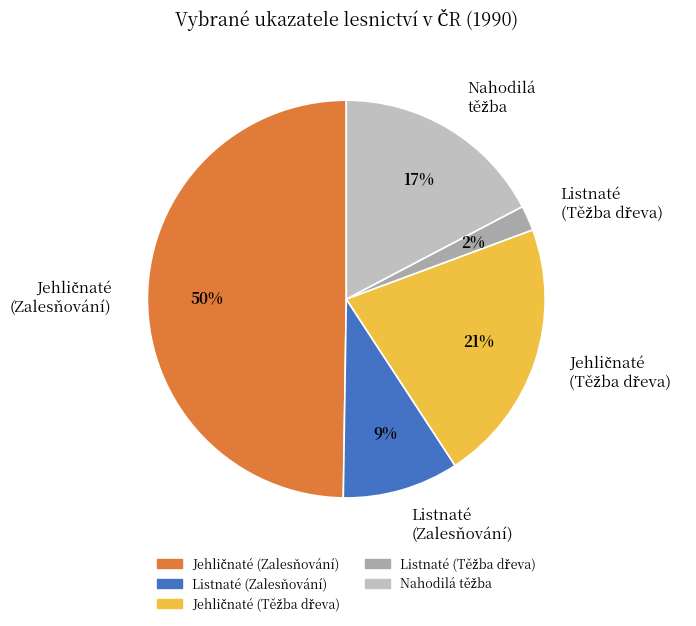

Does Listnaté (Zalesňování) account for over 50% of the chart?

No